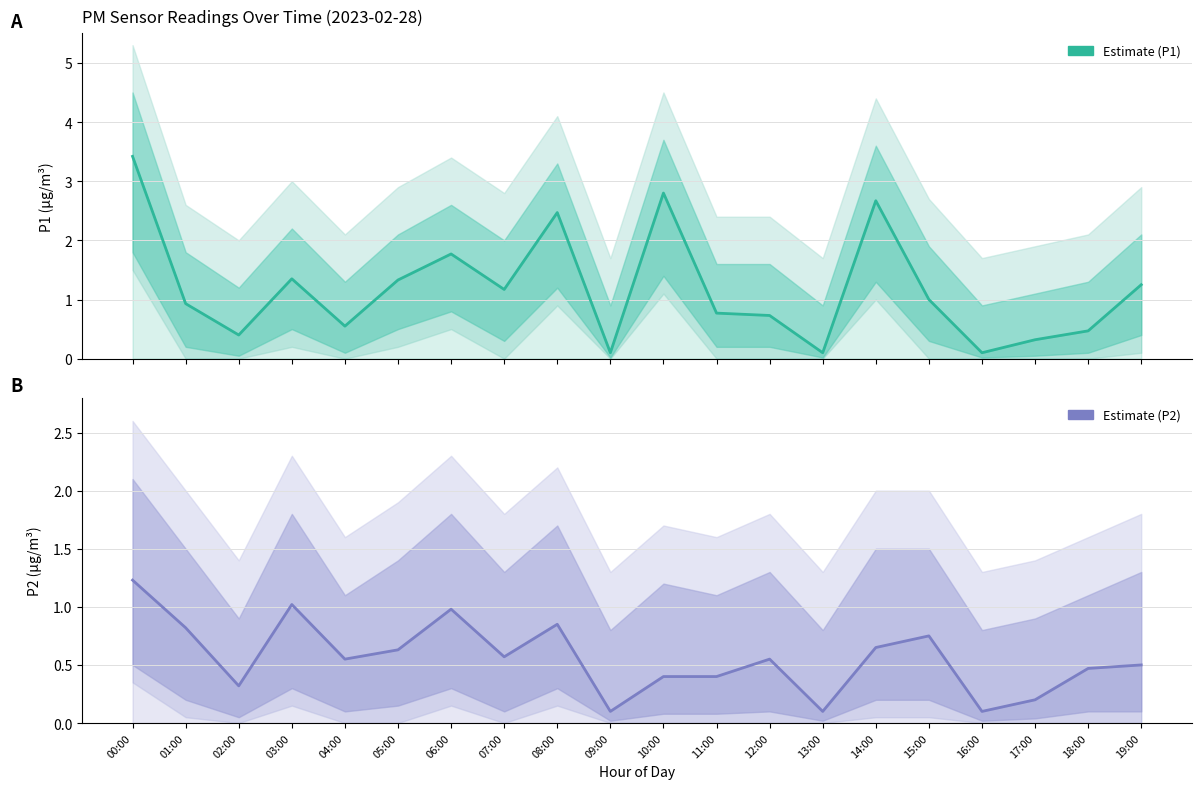

Which series has the widest spread of values?

P1